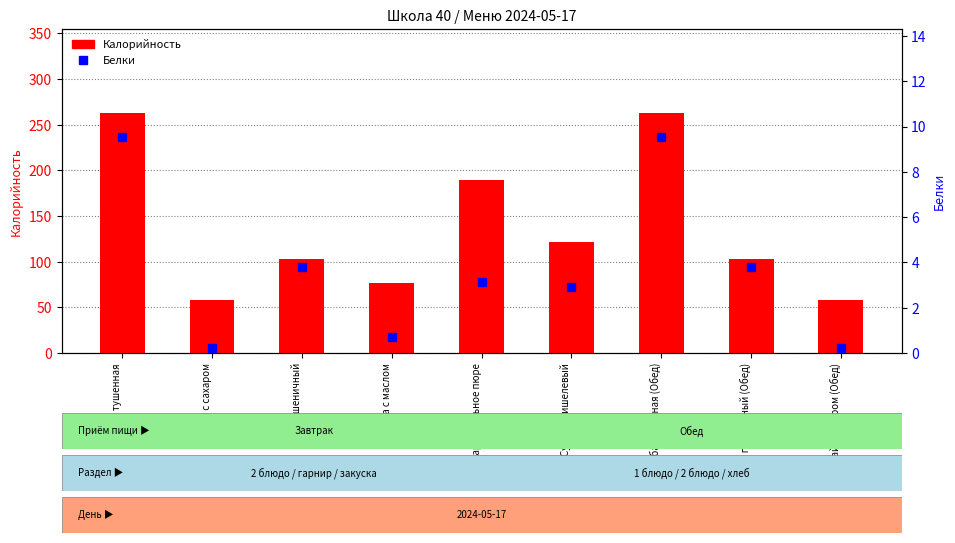

List the series in order of their peak value, highest first.

Калорийность, Белки